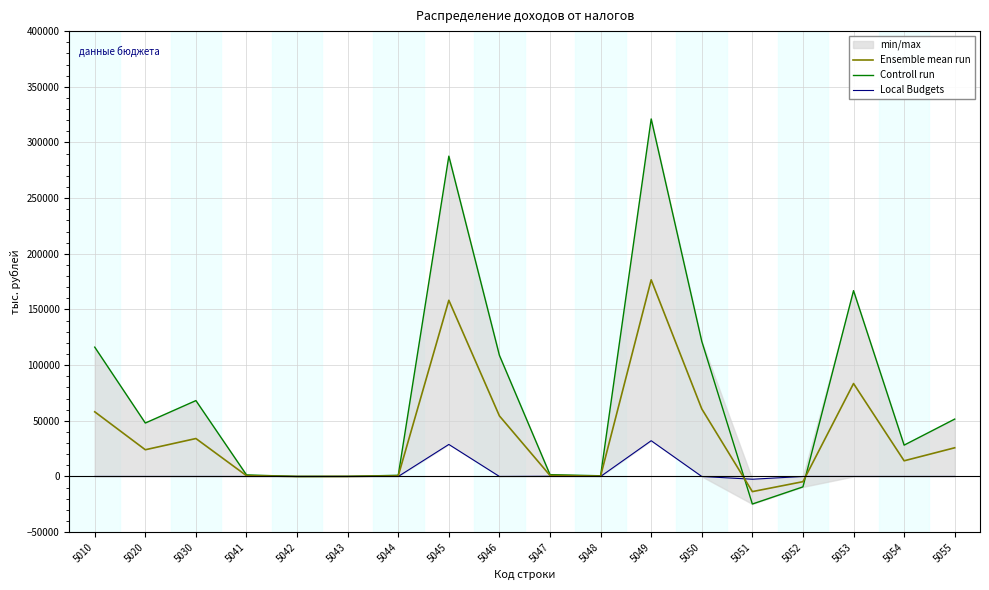

True or false: Controll run has a value of -15197.2 at 5052.

False